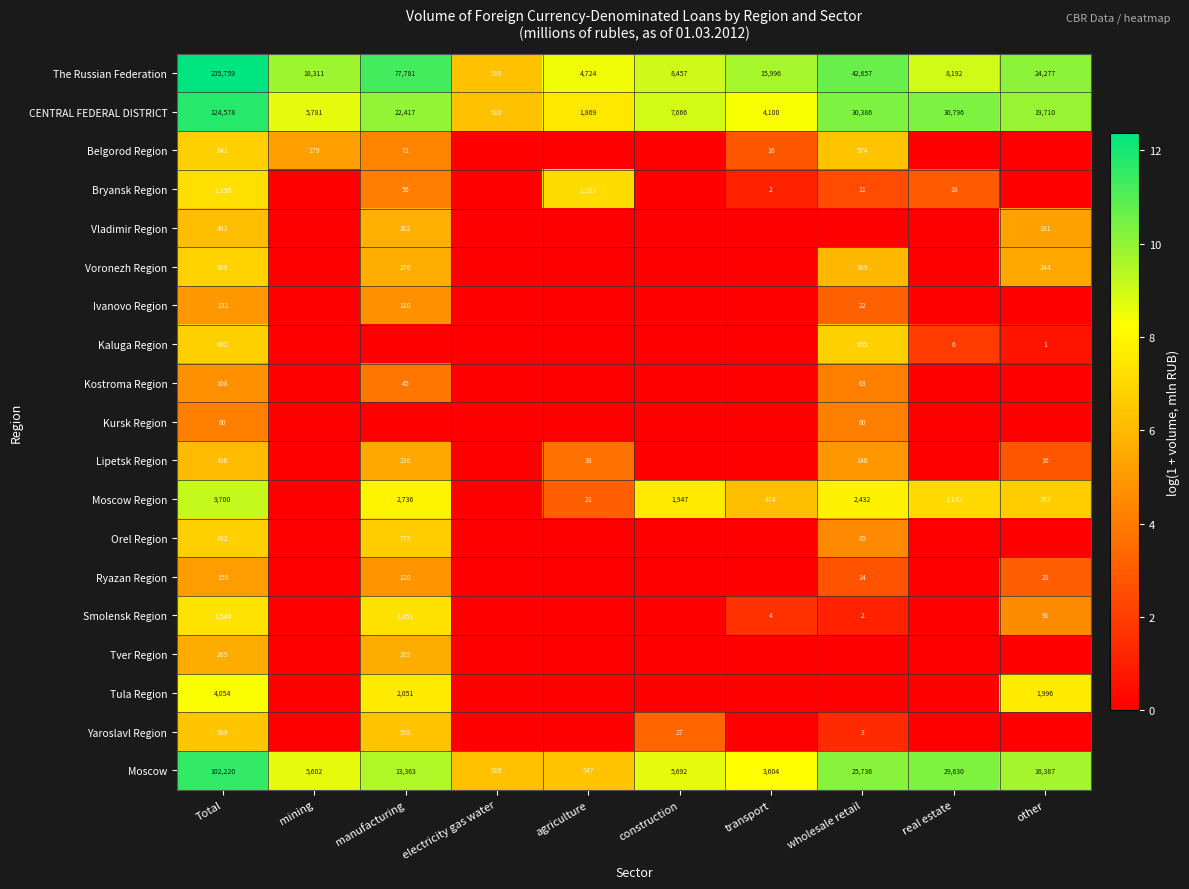

The value of Lipetsk Region at Total is 430. True or false?

True